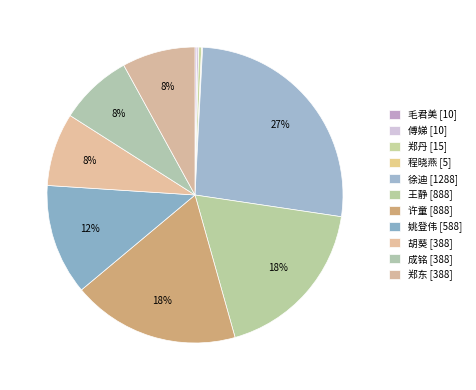

To the nearest percent, what is the combined percentage of 傅娣 and 成铭?

8%